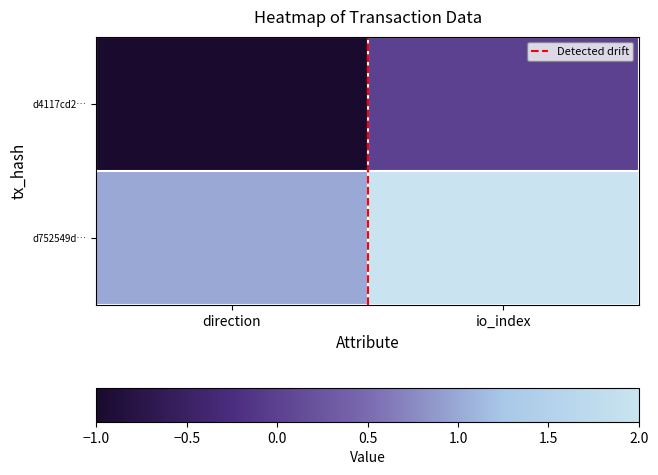

What is the difference between the highest and lowest values at direction?

2